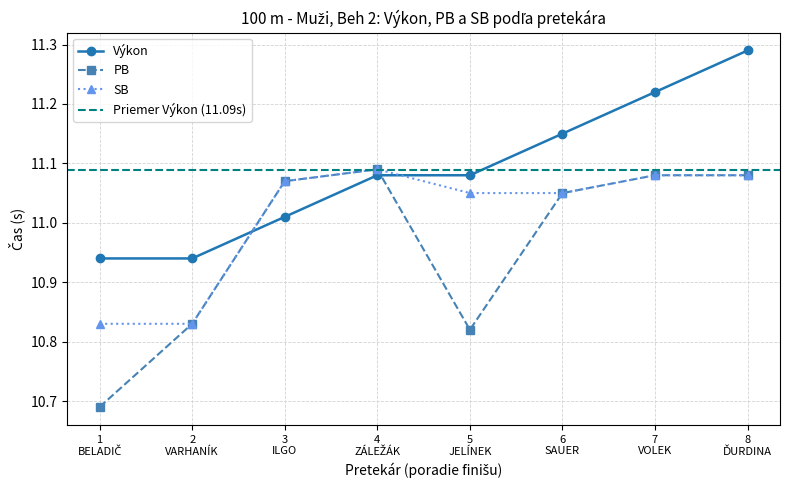

How many PB values are between 10 and 11?

3